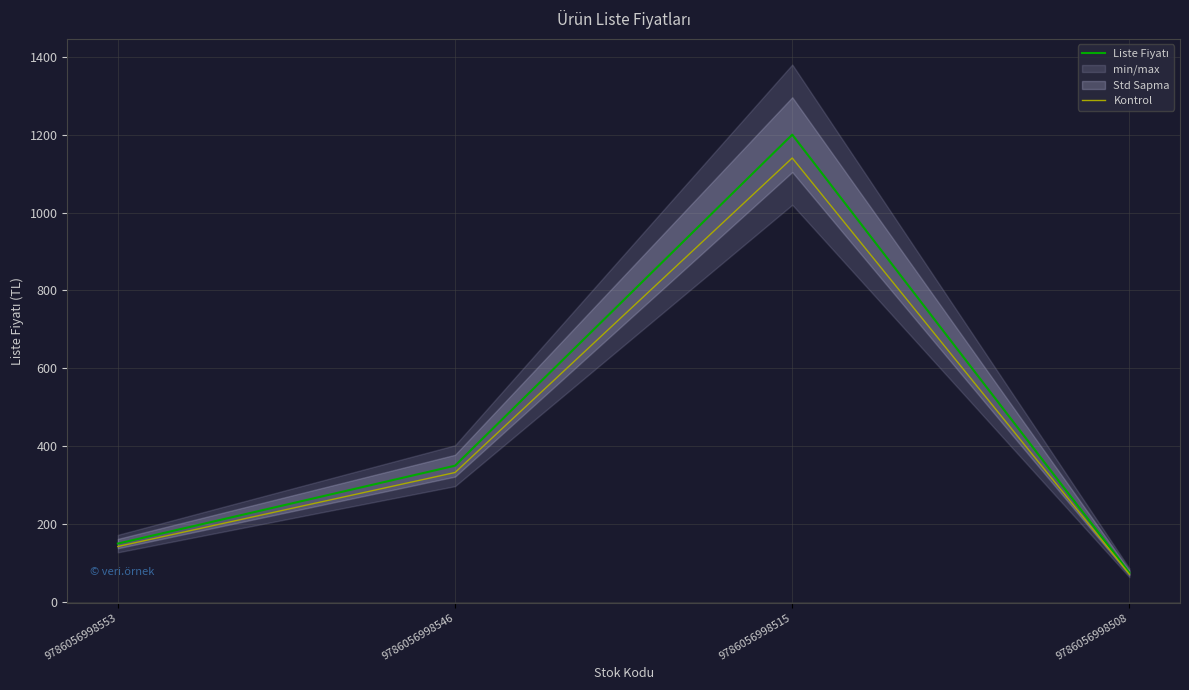

Where does the Kontrol series first go above 332?

9786056998546